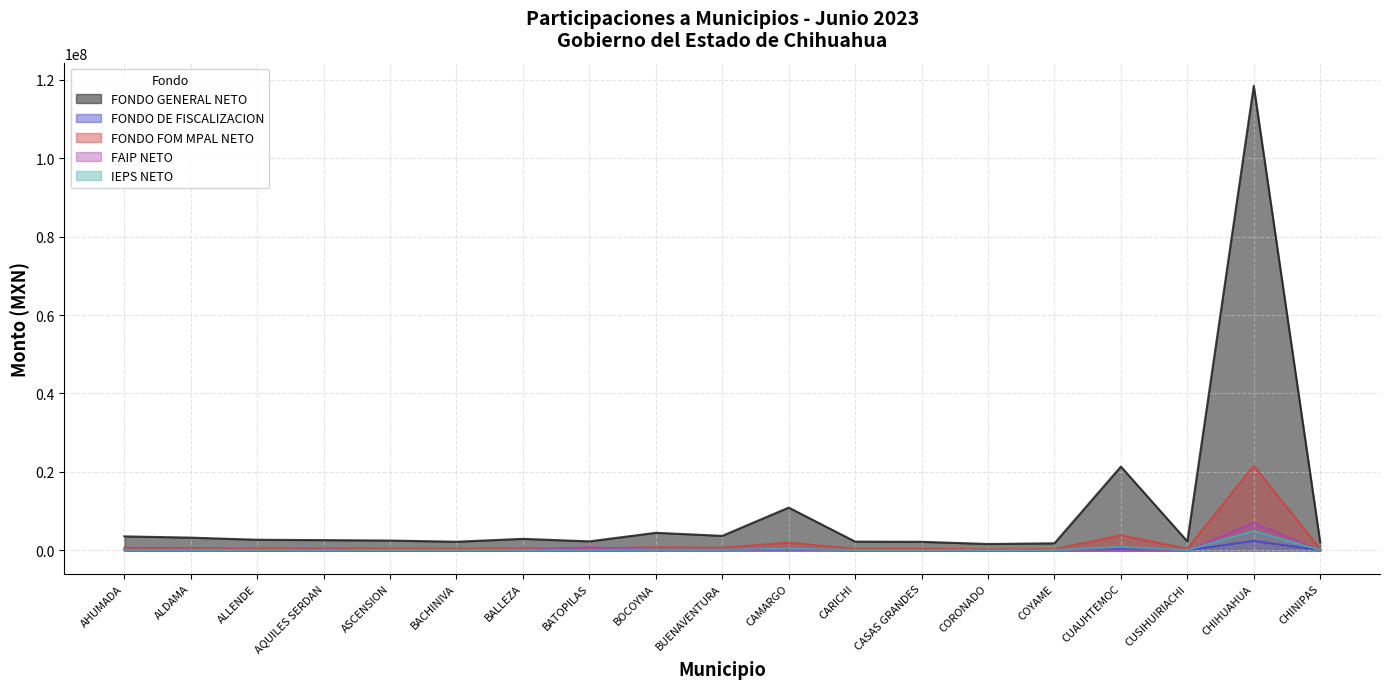

Reading right to left, transcribe all the data shown in this chart.

FONDO GENERAL NETO: 2055636.9	118397876.8	2311773.3	21372695.4	1813196.0	1639413.6	2198015.9	2245919.3	10913779.2	3715505.2	4492510.4	2307894.2	2953646.6	2214706.4	2519438.5	2626912.0	2720313.7	3259846.8	3578209.9
FONDO DE FISCALIZACION: 44132.4	2417823.9	49602.8	451525.1	38914.6	35211.9	47007.1	48263.8	233503.7	79597.1	96415.6	49531.2	63431.3	47563.8	53681.4	56036.8	58381.5	69202.7	76318.4
FONDO FOM MPAL NETO: 374535.0	21573161.9	421203.1	3894154.1	330362.7	298699.4	400478.1	409203.9	1988487.6	676963.1	818531.3	420496.2	538151.3	403517.2	459043.1	478624.2	495638.7	593948.4	651951.1
FAIP NETO: 0.0	7030928.6	0.0	0.0	7878.6	13901.0	84586.7	53509.2	304302.9	173526.4	194421.7	758007.6	106097.1	0.0	0.0	162377.7	60389.8	190511.5	102012.2
IEPS NETO: 83934.2	4987537.3	94427.9	881719.2	74050.9	66920.2	89972.6	91646.5	446615.9	151919.8	183476.7	94255.0	120576.9	90409.1	103376.1	107705.1	111099.5	134070.4	146722.7